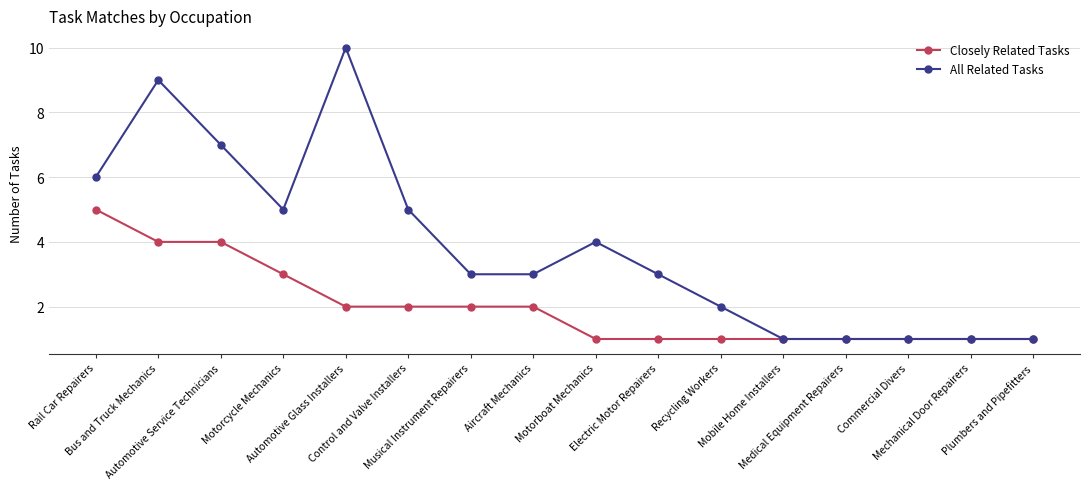

Reading left to right, extract all data points from this chart.

Closely Related Tasks: Rail Car Repairers=5	Bus and Truck Mechanics=4	Automotive Service Technicians=4	Motorcycle Mechanics=3	Automotive Glass Installers=2	Control and Valve Installers=2	Musical Instrument Repairers=2	Aircraft Mechanics=2	Motorboat Mechanics=1	Electric Motor Repairers=1	Recycling Workers=1	Mobile Home Installers=1	Medical Equipment Repairers=1	Commercial Divers=1	Mechanical Door Repairers=1	Plumbers and Pipefitters=1
All Related Tasks: Rail Car Repairers=6	Bus and Truck Mechanics=9	Automotive Service Technicians=7	Motorcycle Mechanics=5	Automotive Glass Installers=10	Control and Valve Installers=5	Musical Instrument Repairers=3	Aircraft Mechanics=3	Motorboat Mechanics=4	Electric Motor Repairers=3	Recycling Workers=2	Mobile Home Installers=1	Medical Equipment Repairers=1	Commercial Divers=1	Mechanical Door Repairers=1	Plumbers and Pipefitters=1